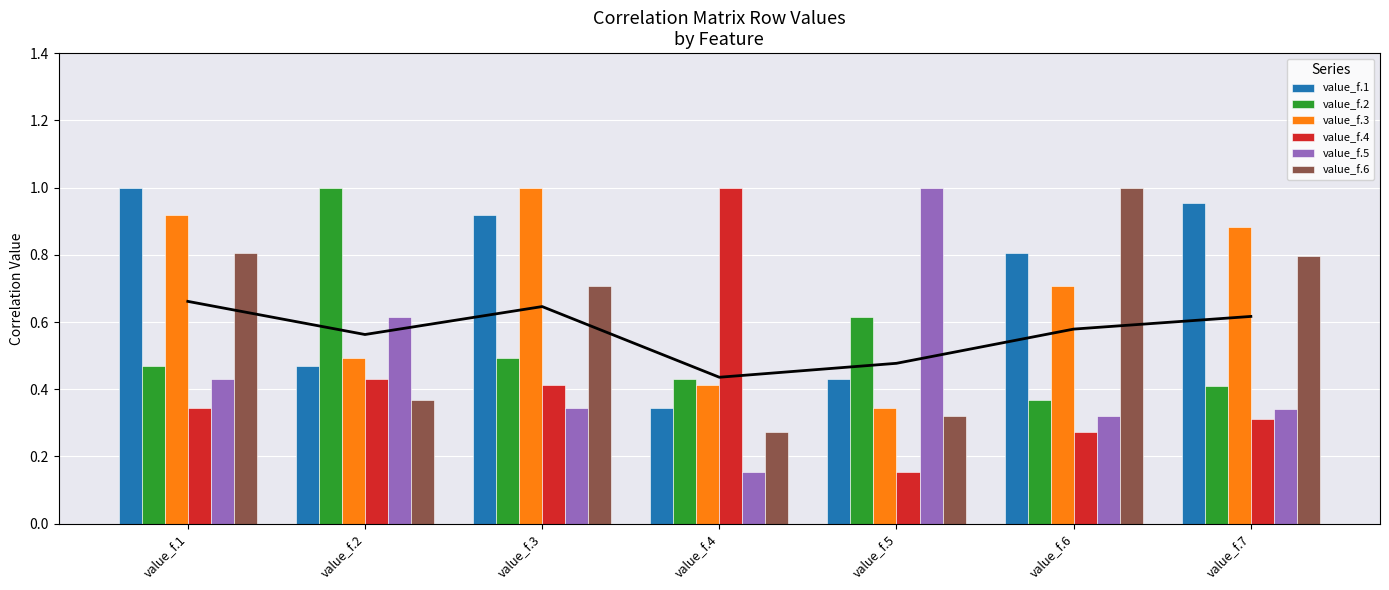

What is the total value across all series at value_f.4?

2.6